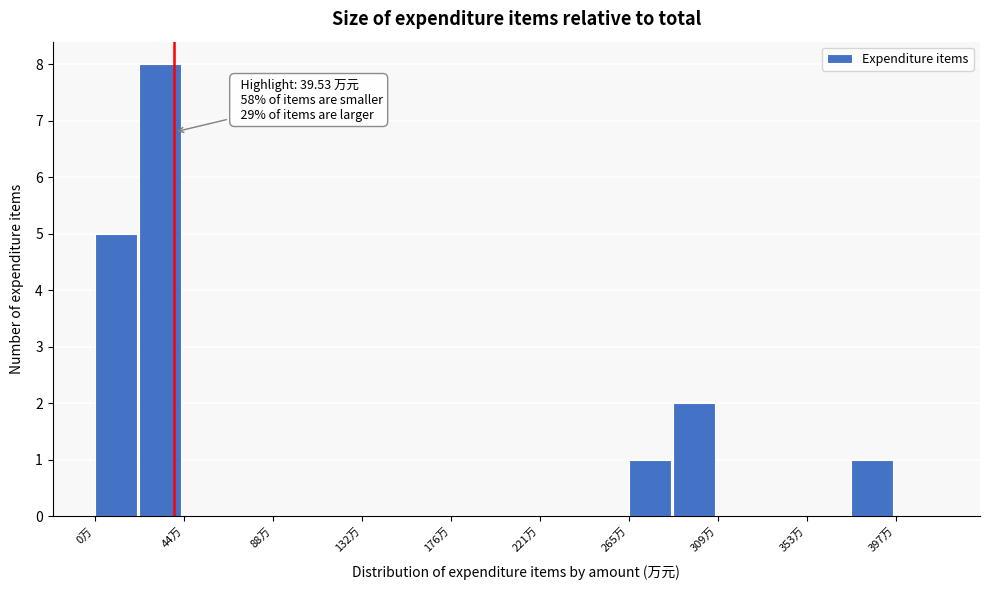

Over which range of the x-axis is the bar tallest?

20 to 45